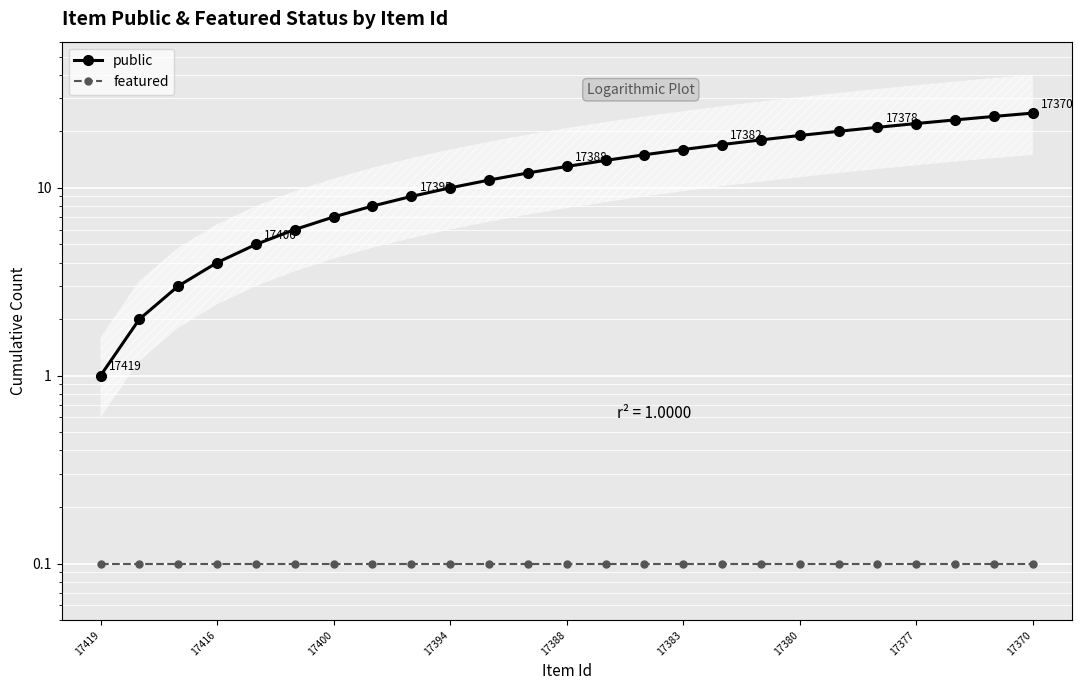

Count the number of categories in the chart.

25